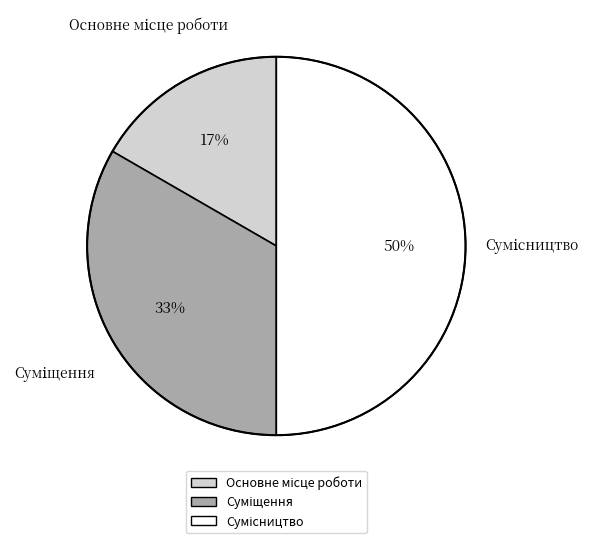

Is Суміщення the majority of the pie?

No